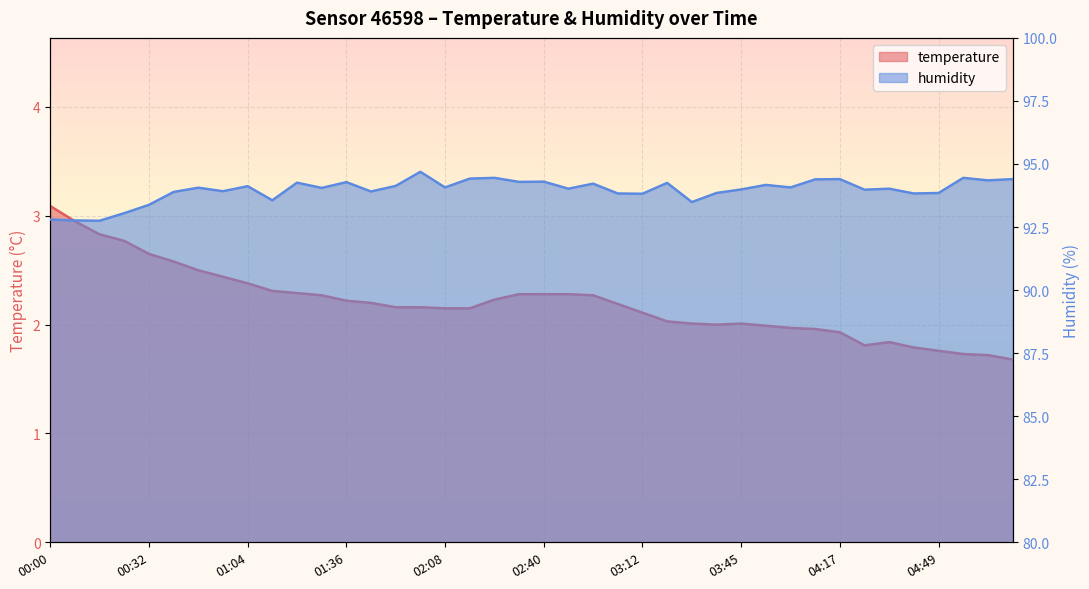

How many interior local peaks does the temperature series have?

2